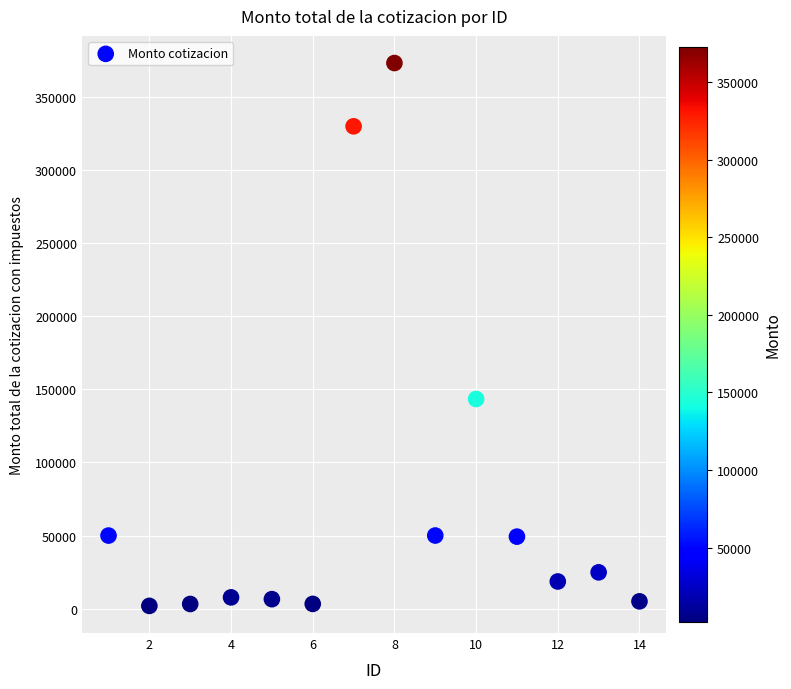

What Y value in the scatter plot is closest to 187429?

143306.4